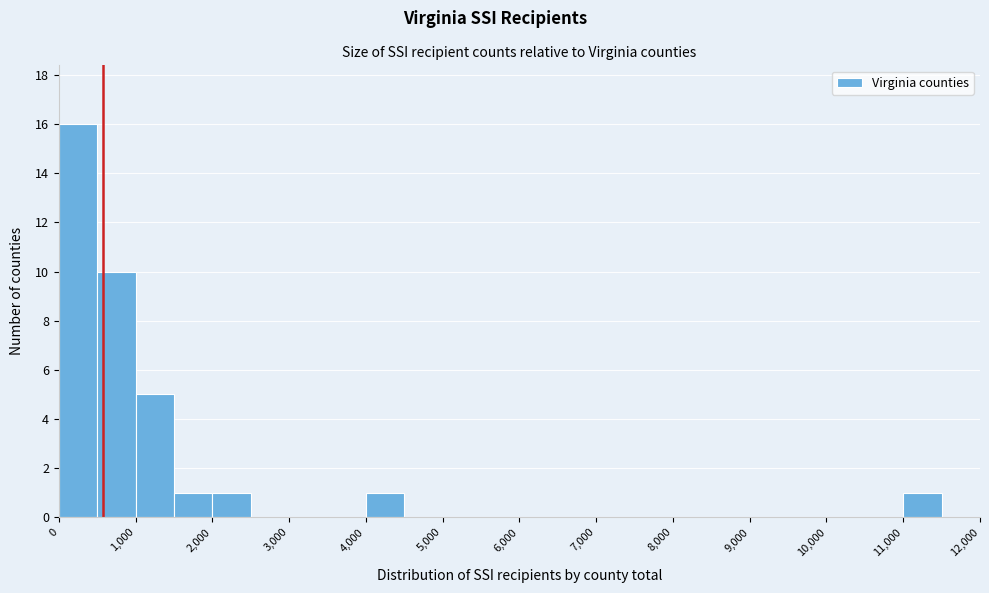

Reading left to right, list every bar in this chart as the range it spans on the x-axis followed by its height. The values are not printed on the chart, so give them approximately, as read against the axis.

0 to 500: 16
500 to 1000: 10
1000 to 1500: 5
1500 to 2000: 1
2000 to 2500: 1
2500 to 3000: 0
3000 to 3500: 0
3500 to 4000: 0
4000 to 4500: 1
4500 to 5000: 0
5000 to 5500: 0
5500 to 6000: 0
6000 to 6500: 0
6500 to 7000: 0
7000 to 7500: 0
7500 to 8000: 0
8000 to 8500: 0
8500 to 9000: 0
9000 to 9500: 0
9500 to 10000: 0
10000 to 10500: 0
10500 to 11000: 0
11000 to 11500: 1
11500 to 12000: 0